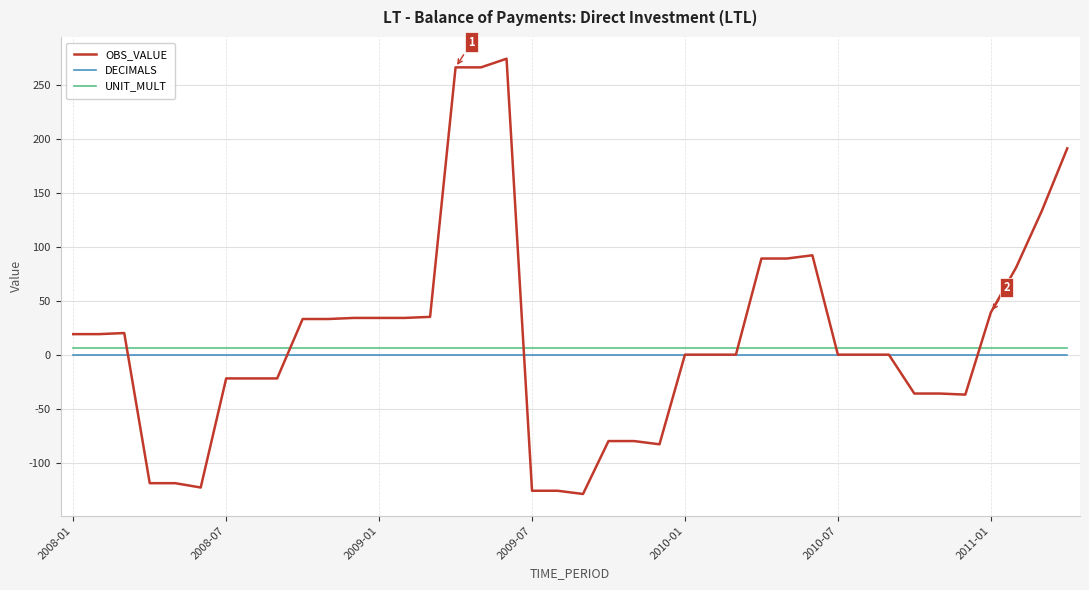

True or false: OBS_VALUE and UNIT_MULT intersect in this chart.

True